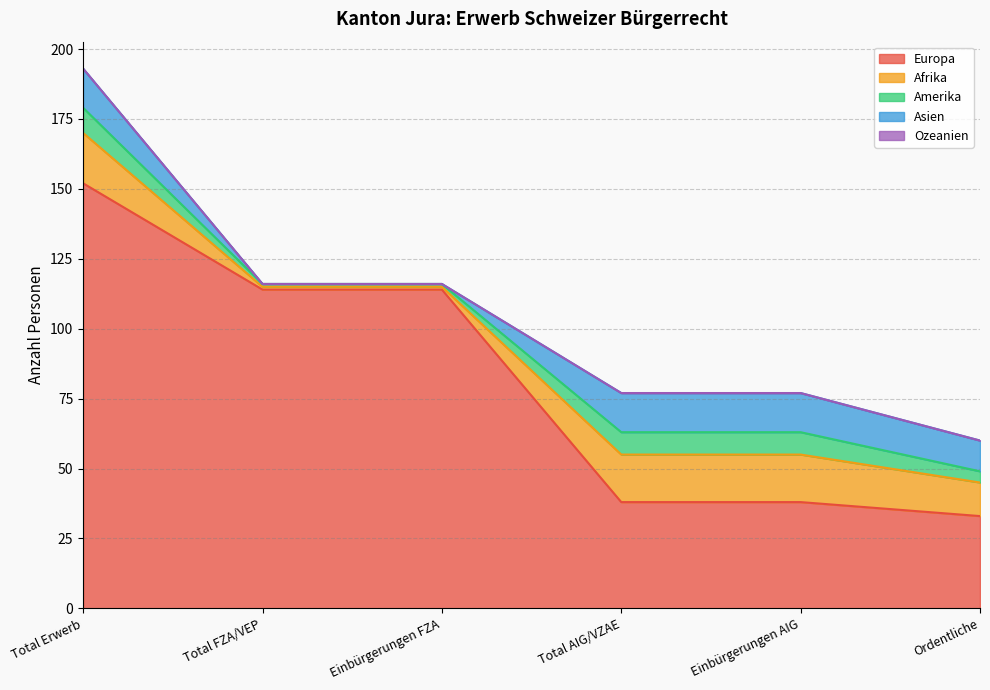

Does the chart have visible grid lines?

Yes